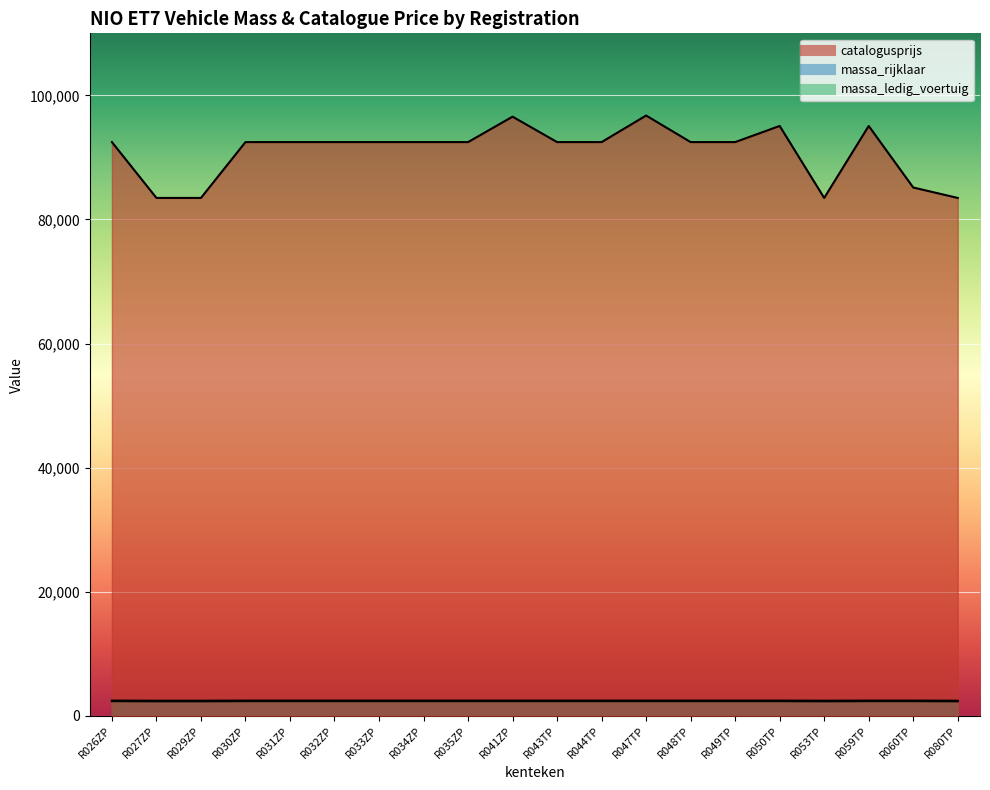

At which category does catalogusprijs reach its first local peak?

R041ZP